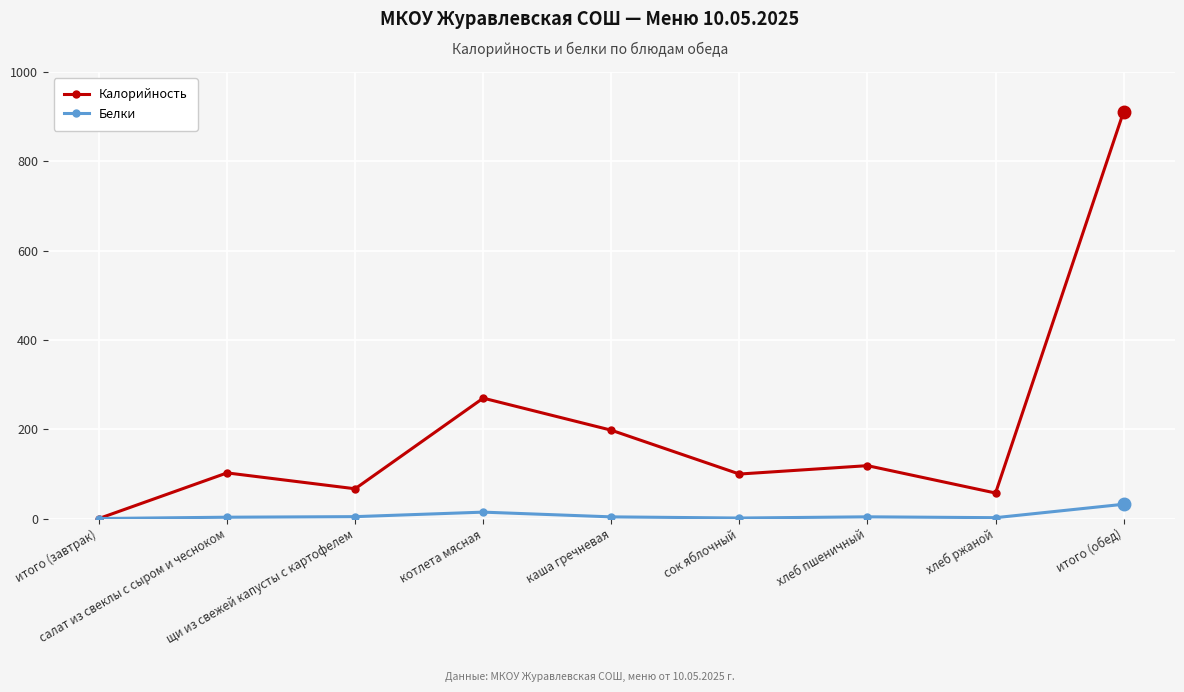

List the series in order of their peak value, highest first.

Калорийность, Белки